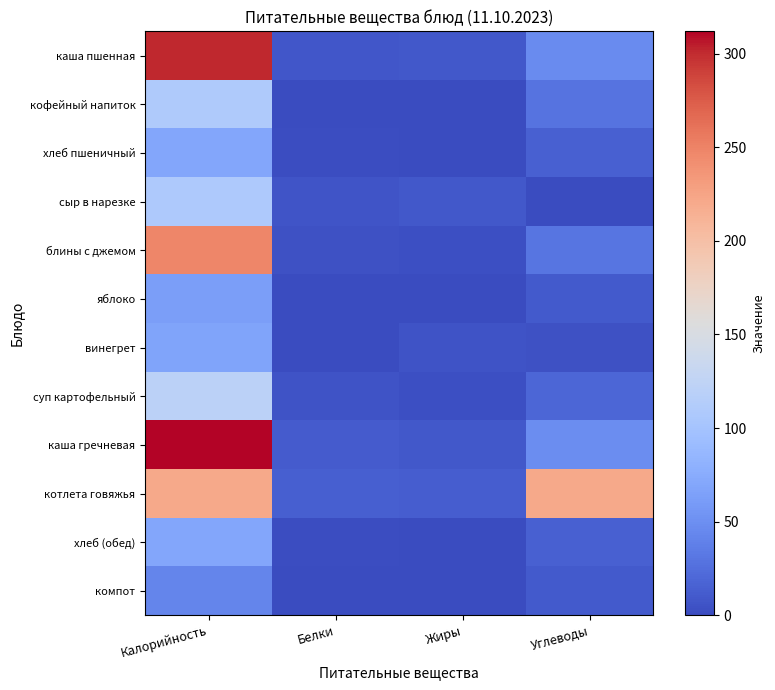

Which series has the widest spread of values?

каша гречневая